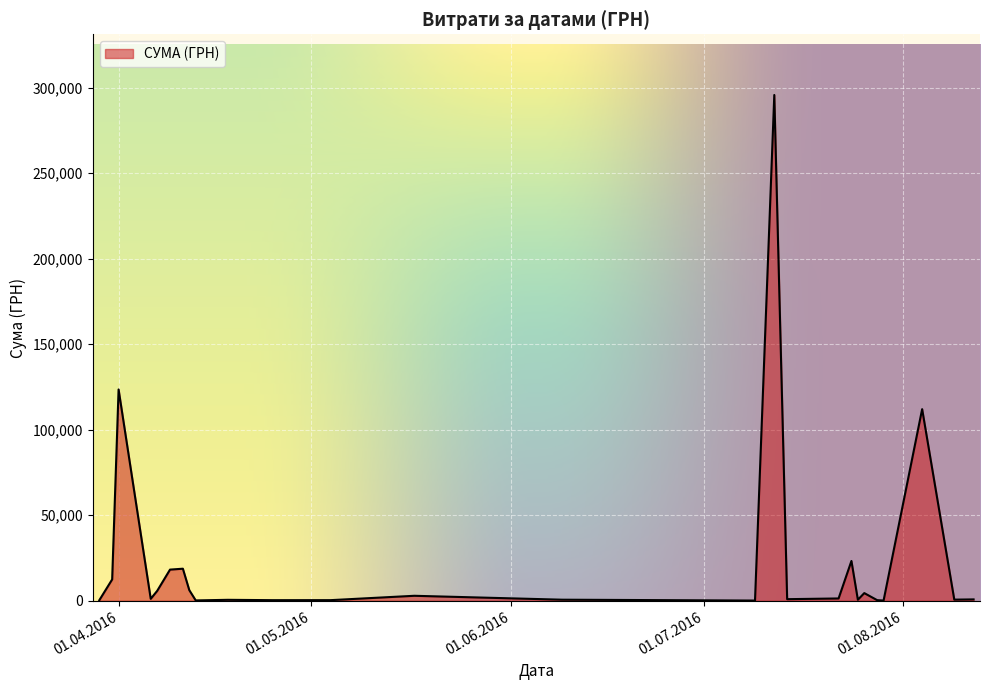

What is the difference between the maximum and minimum values?

295540.8